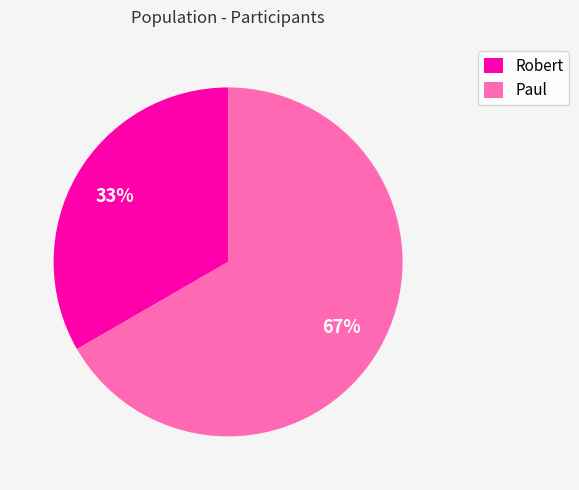

Does Robert account for over 50% of the chart?

No